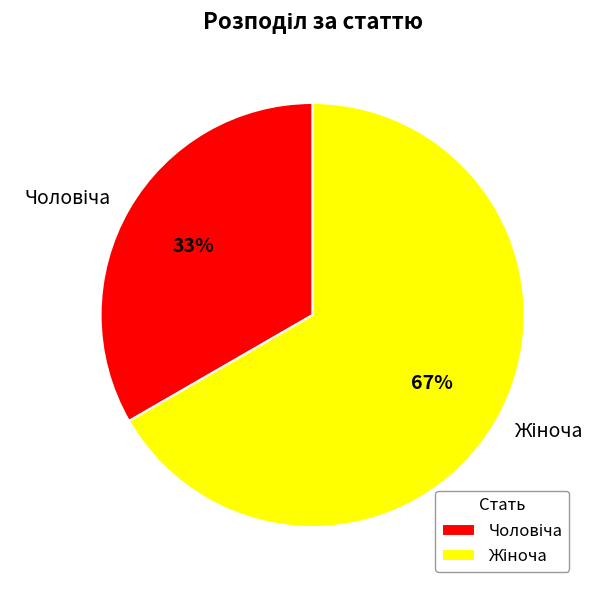

Does any single category account for the majority?

Yes